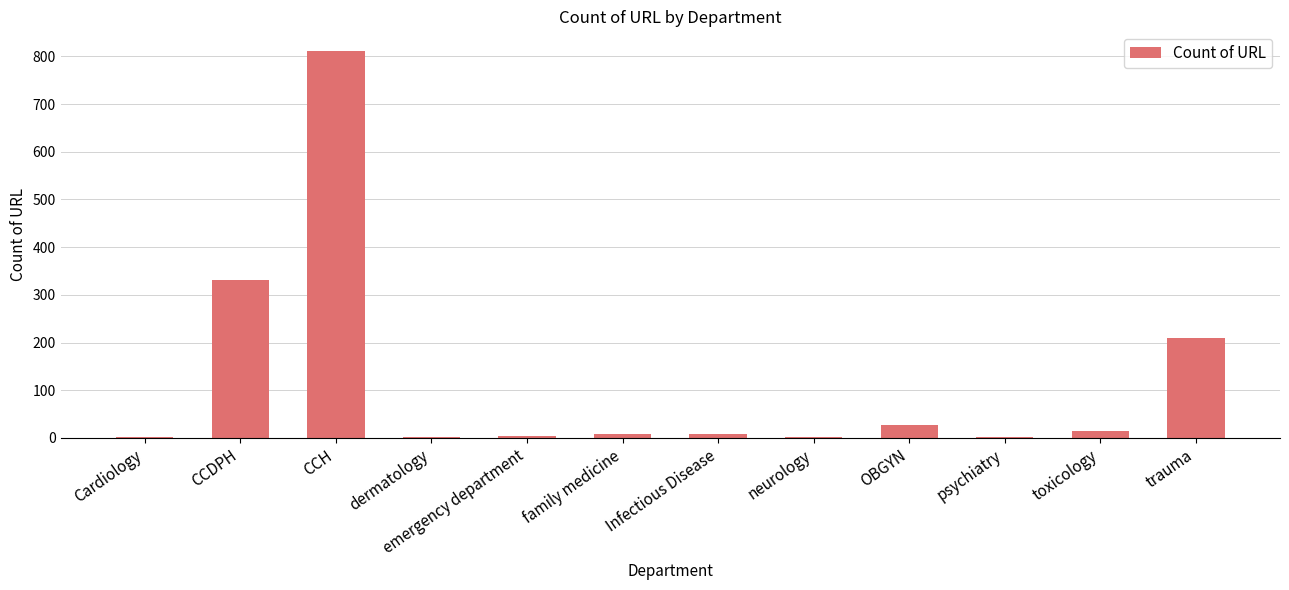

Between OBGYN and dermatology, which is larger?

OBGYN